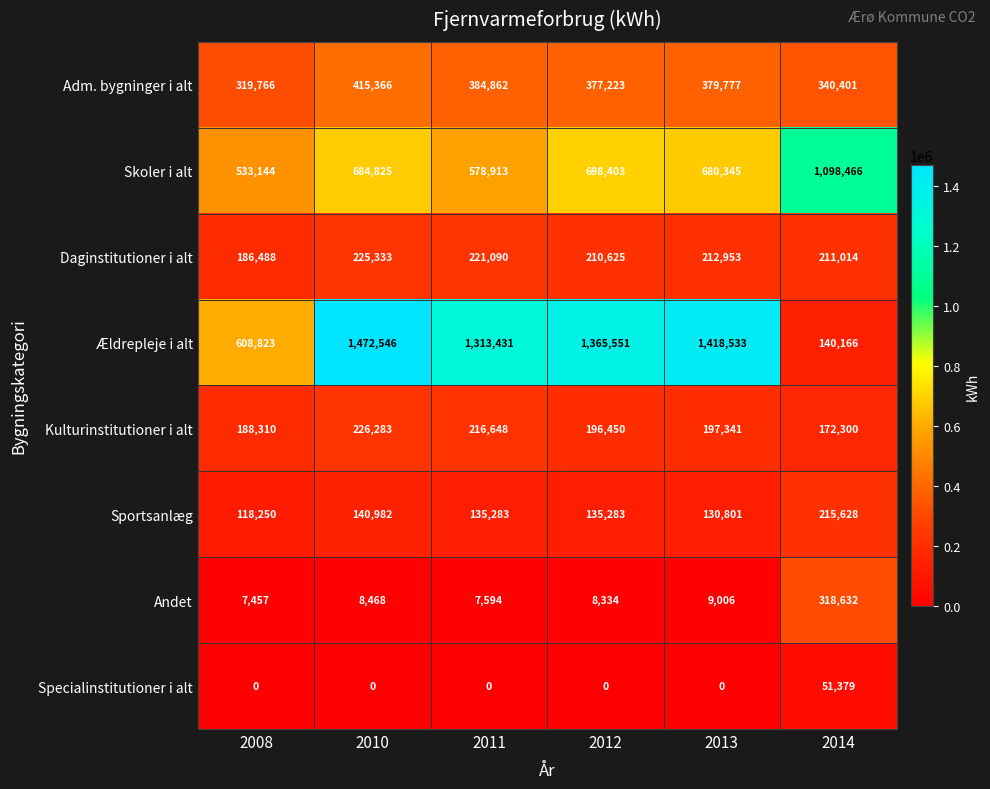

At which category is the sum across all series the highest?

2010